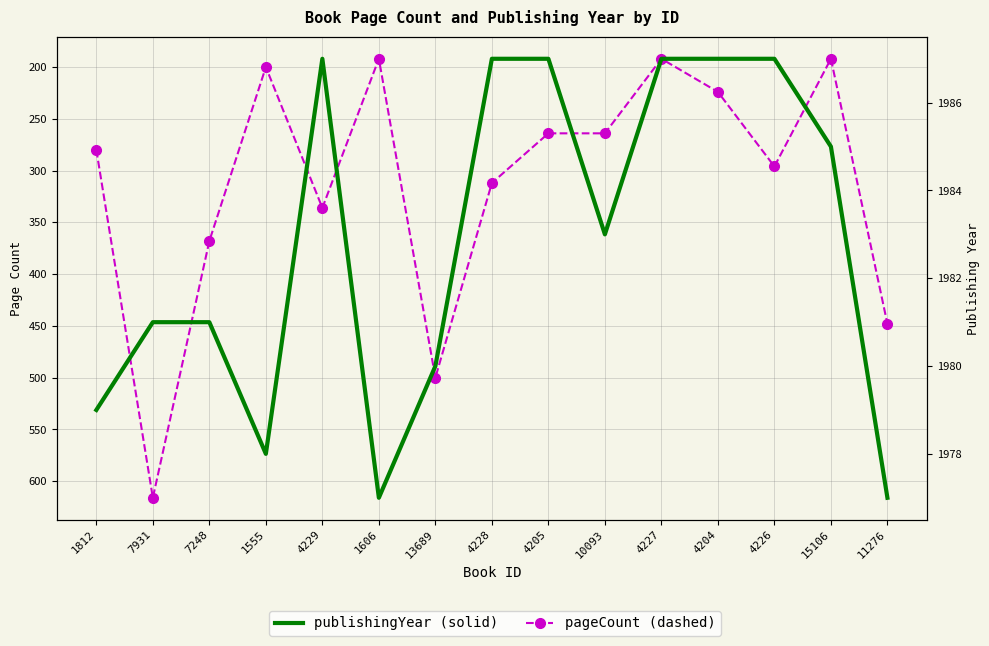

Rank the categories by publishingYear value from lowest to highest.

1606, 11276, 1555, 1812, 13689, 7931, 7248, 10093, 15106, 4229, 4228, 4205, 4227, 4204, 4226